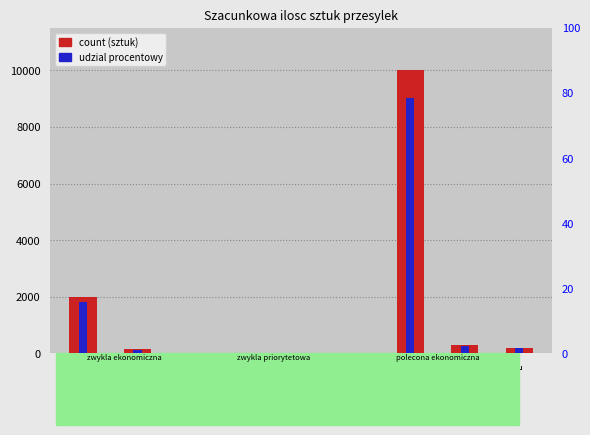

What is the total value across all series at S?

2015.7